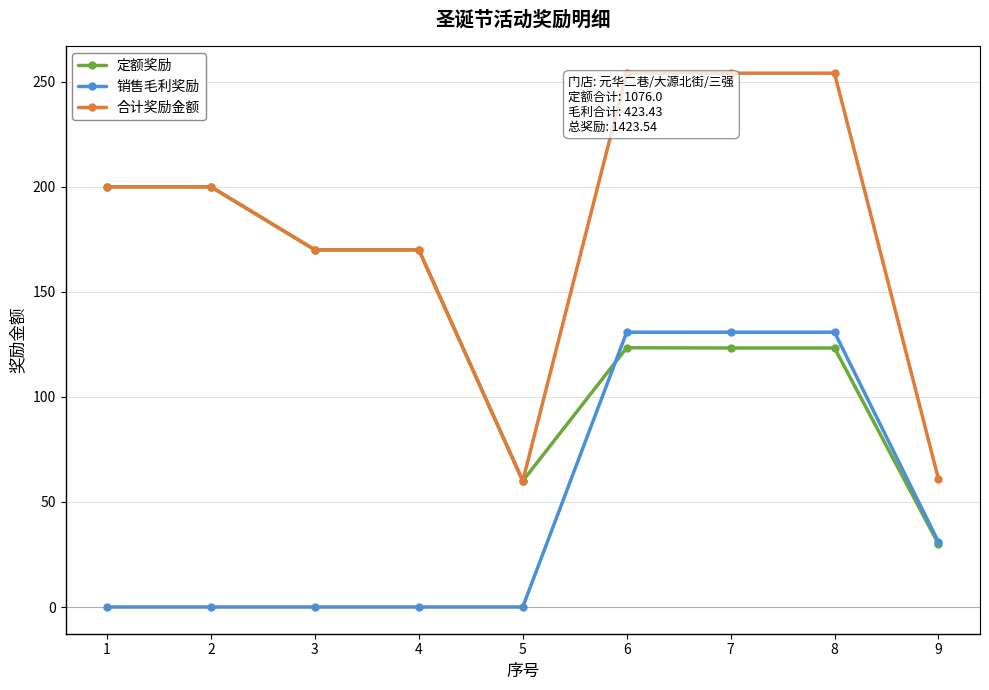

What is the greatest value displayed?

254.2